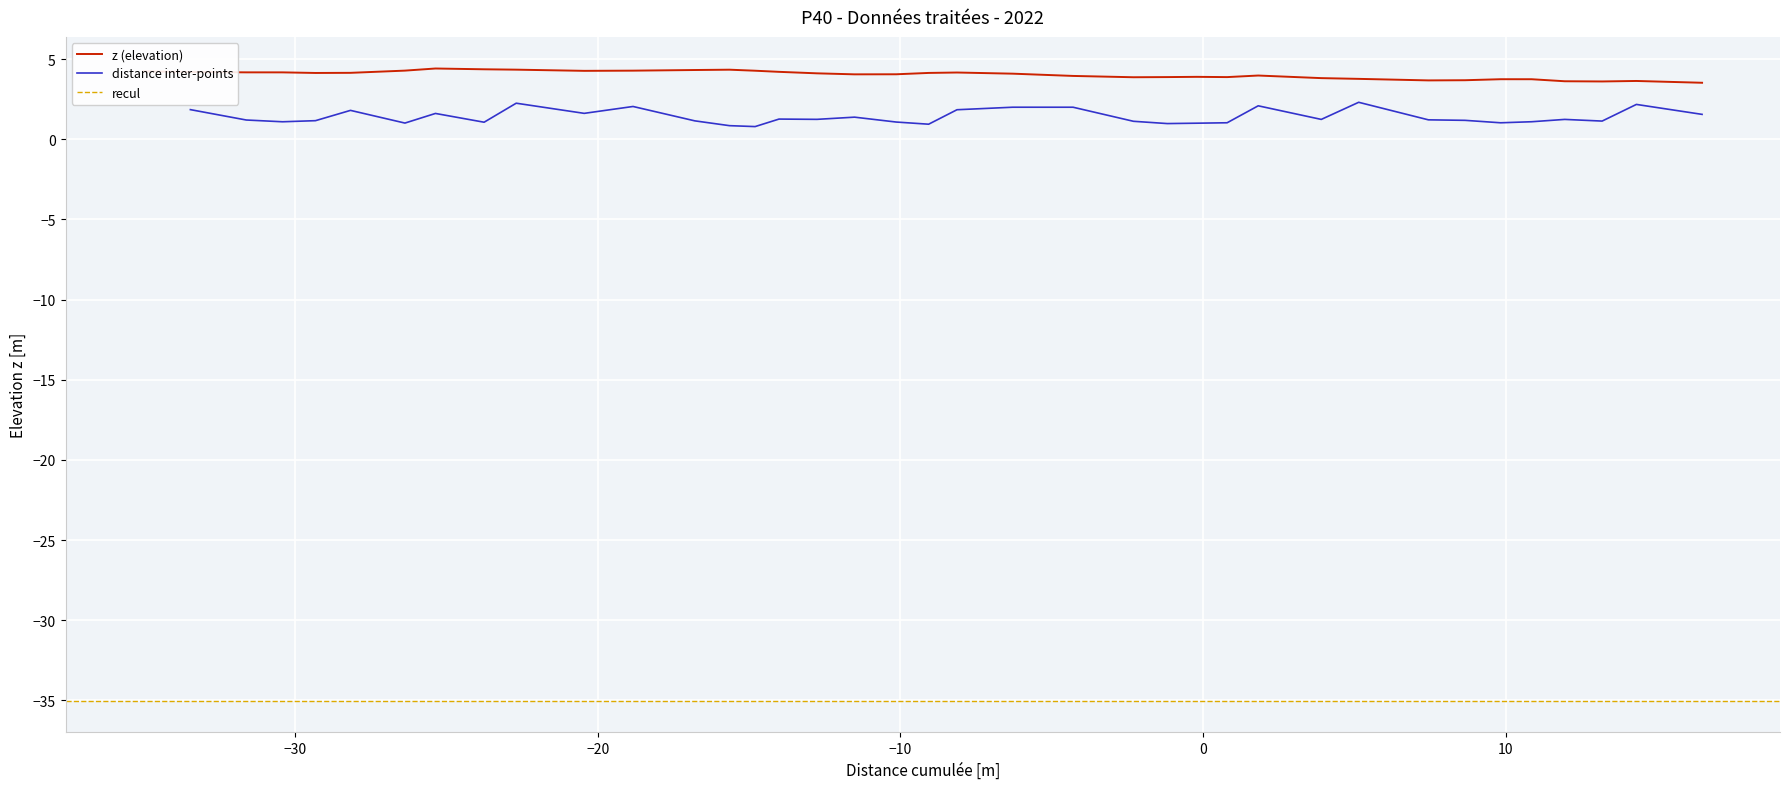

Is the value of distance inter-points at 8 greater than the value of z at 34?

No